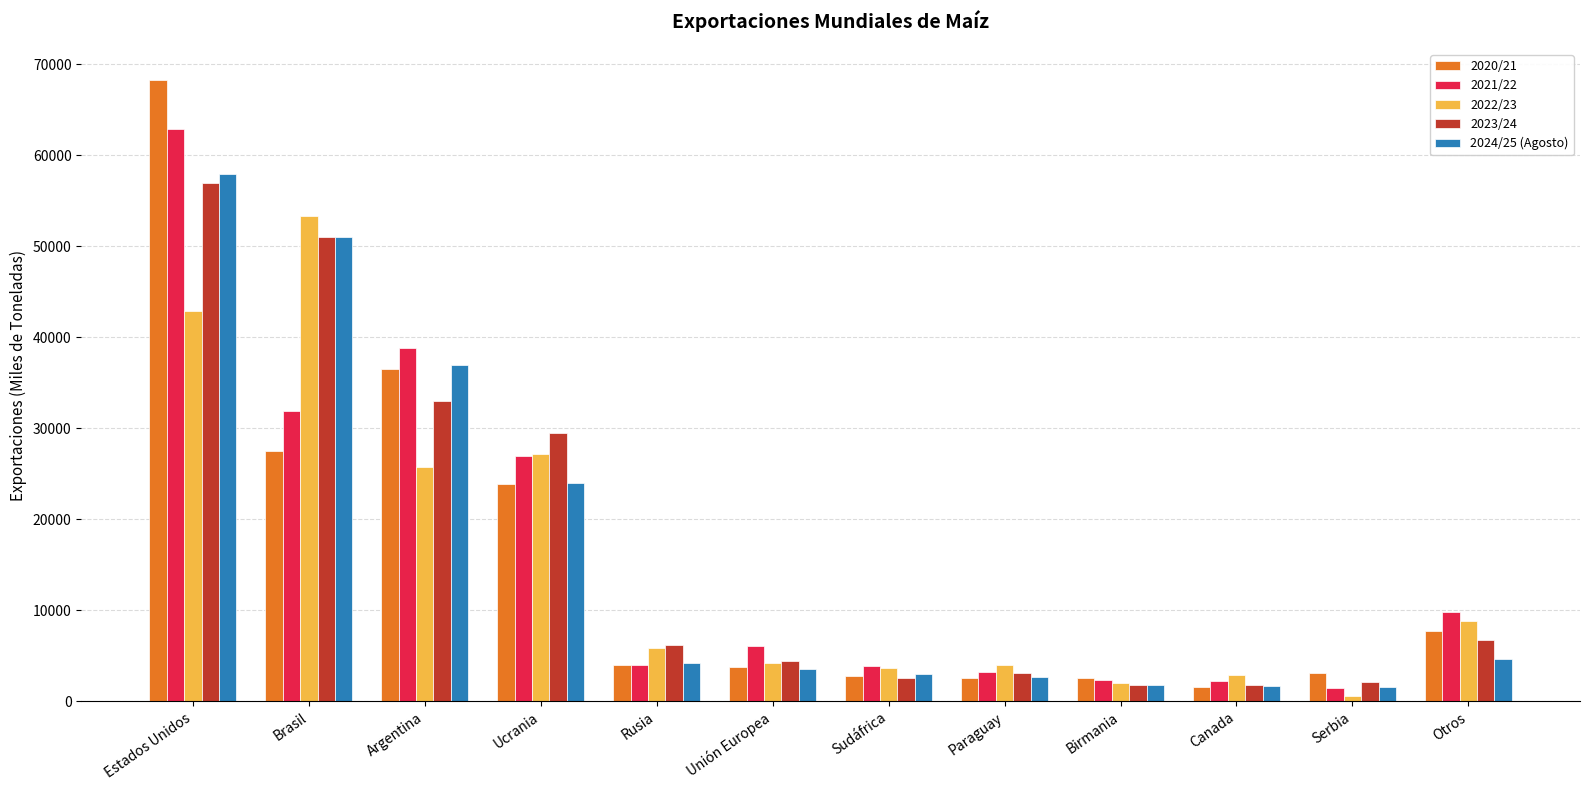

How many bars are there in total?

60